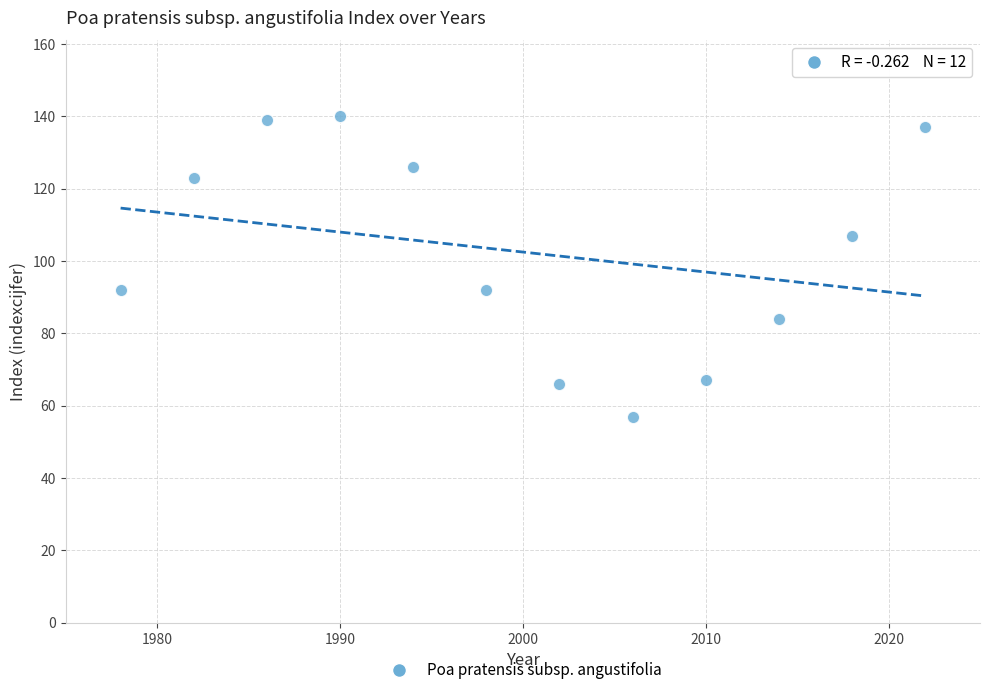

What is the range of Y values (max minus min)?

83